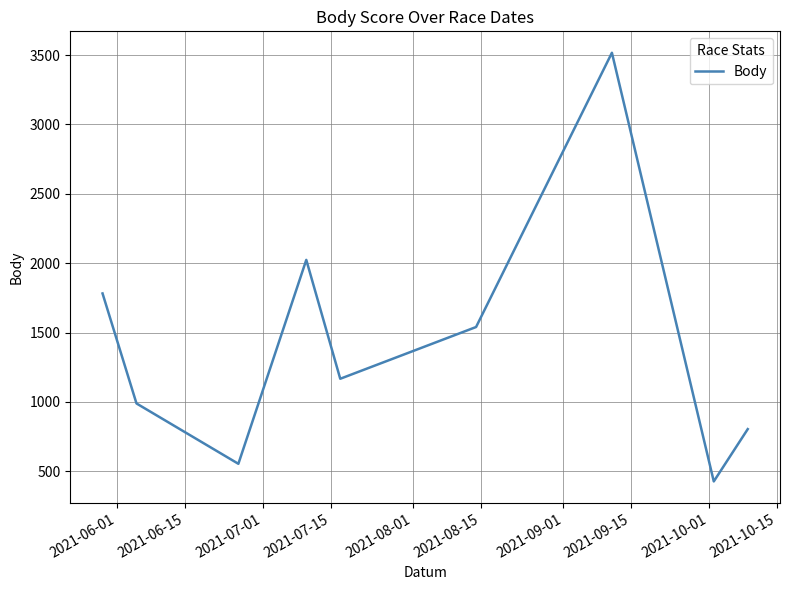

What is the minimum value shown in the chart?

427